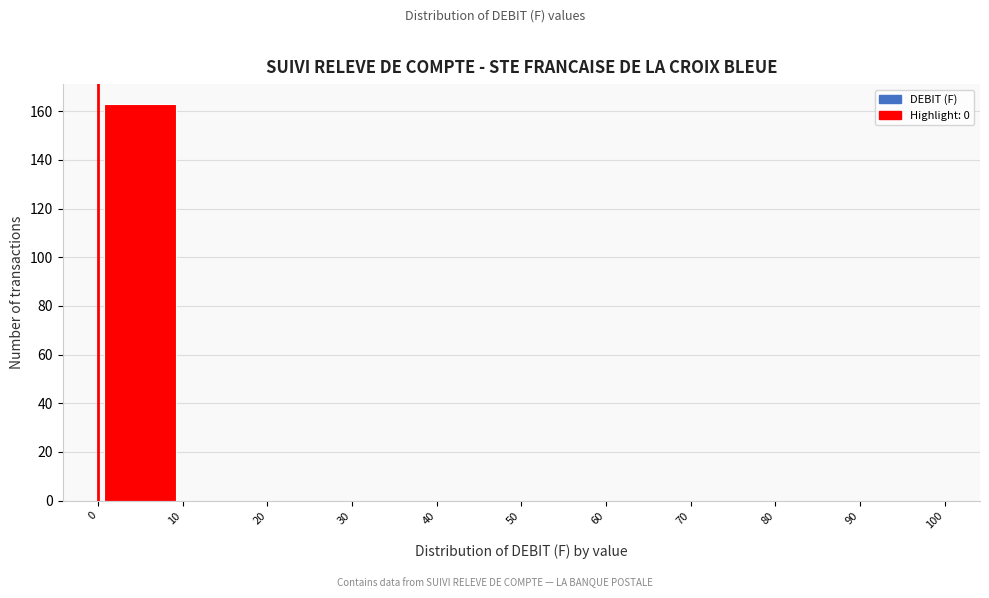

Reading left to right, list every bar in this chart as the range it spans on the x-axis followed by its height. The values are not printed on the chart, so give them approximately, as read against the axis.

0 to 10: 164
10 to 20: 0
20 to 30: 0
30 to 40: 0
40 to 50: 0
50 to 60: 0
60 to 70: 0
70 to 80: 0
80 to 90: 0
90 to 100: 0